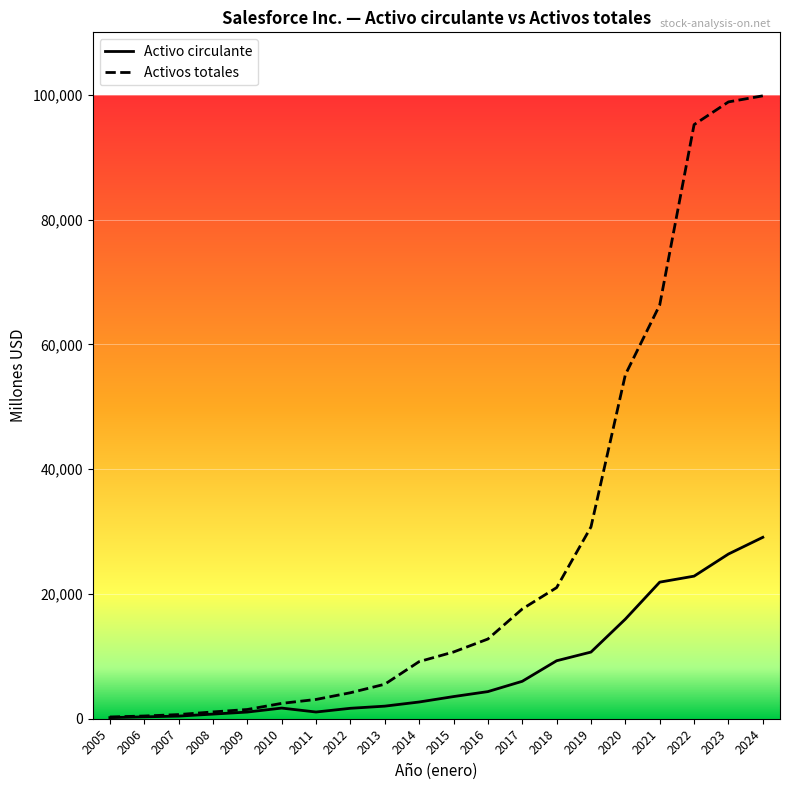

What is the greatest value displayed?

99823